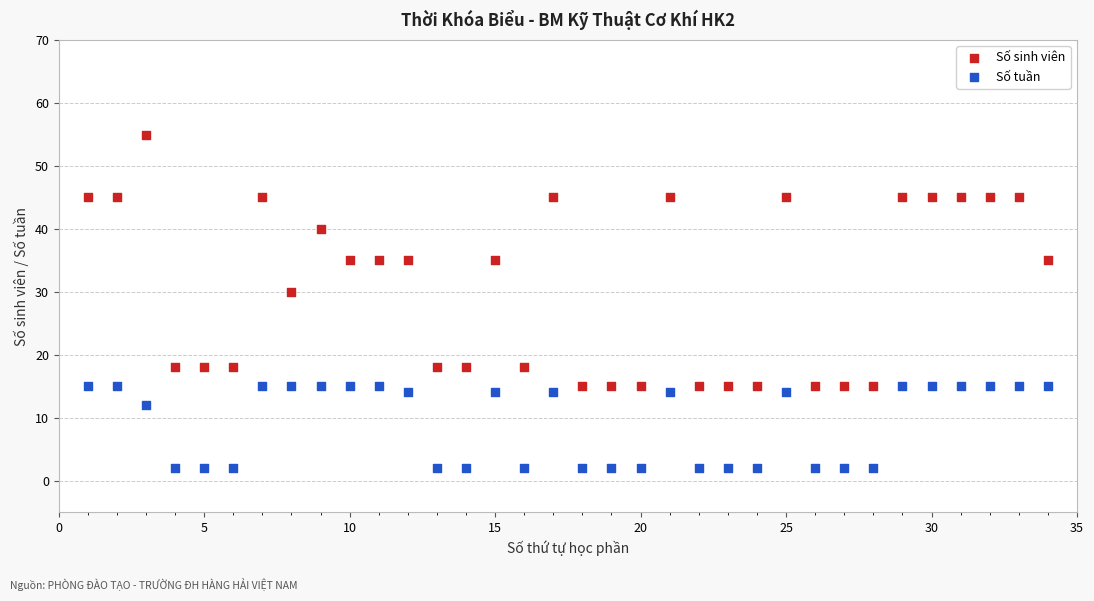

What are all the series names shown in the legend?

Số sinh viên, Số tuần